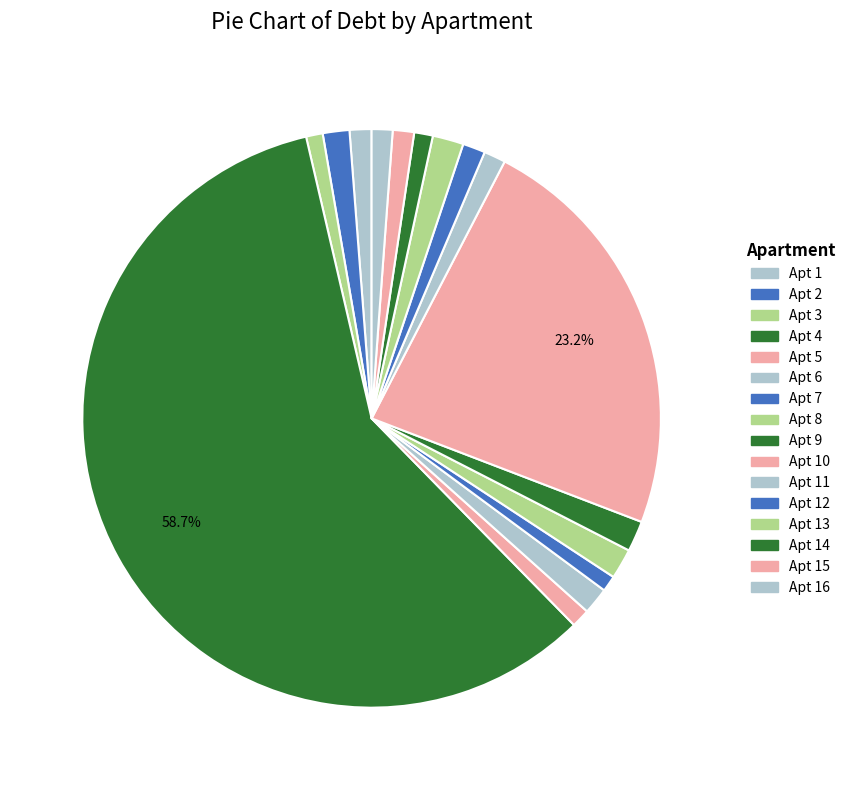

Which category has the biggest portion of the pie?

Apt 4